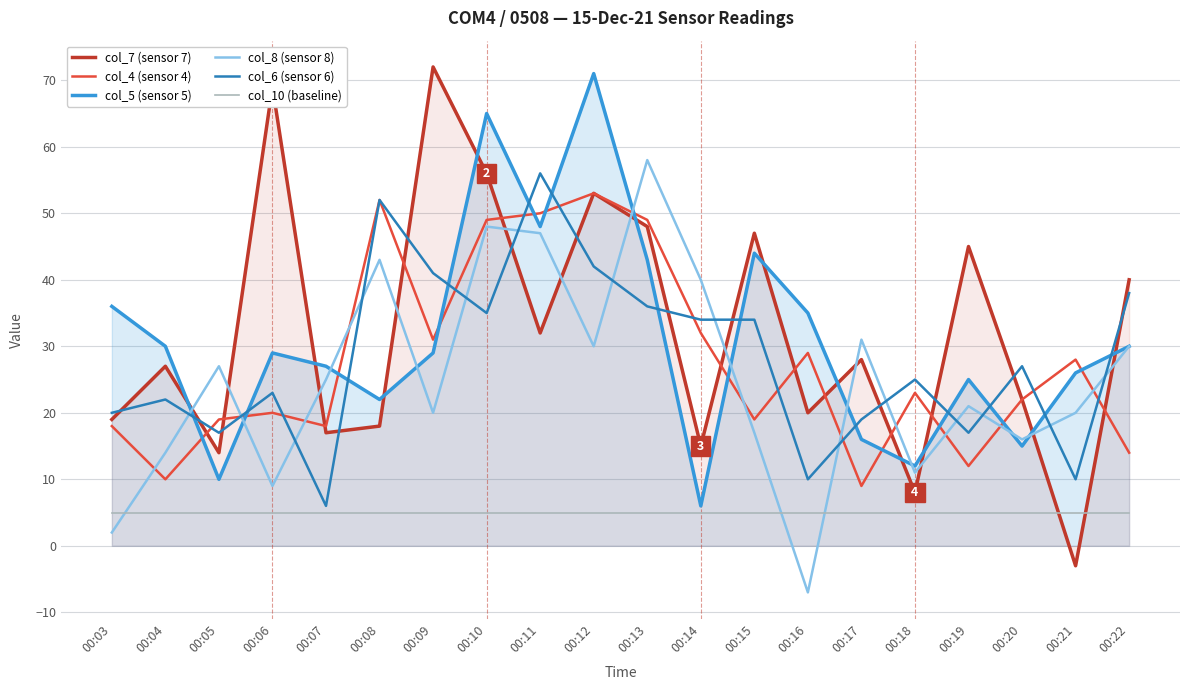

What is the value of the col_10 (baseline) point at the 15th from the left?

5